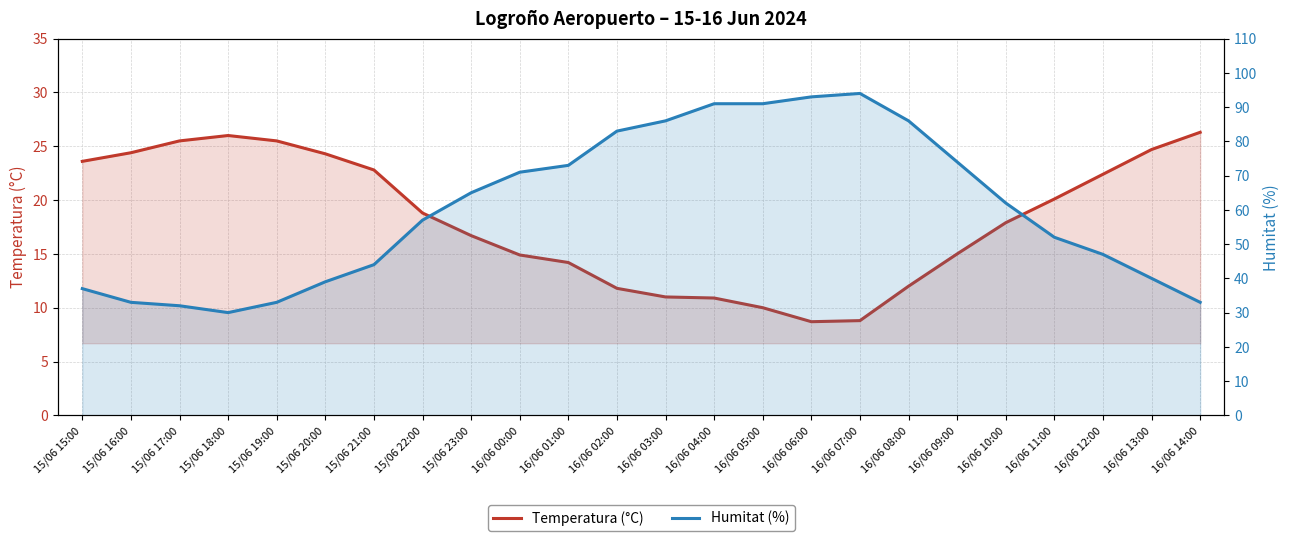

What is the value of the Humitat (%) point at the 22nd from the left?

47.0